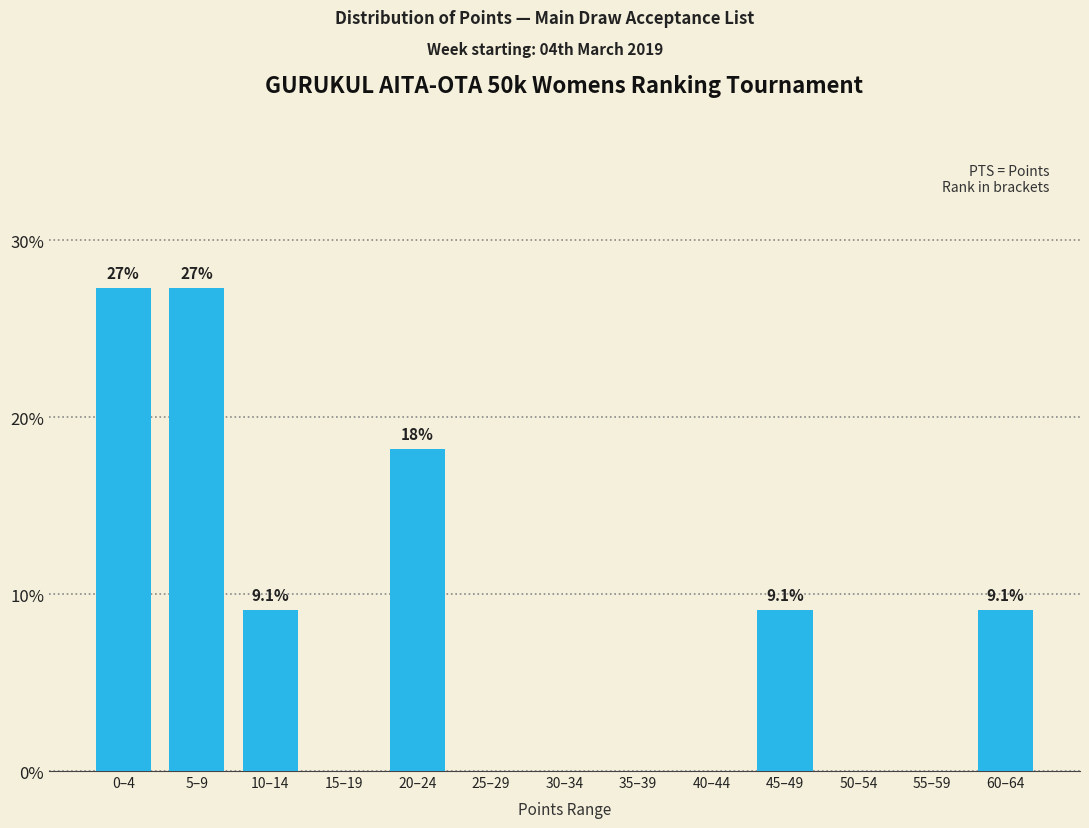

Reading left to right, transcribe all the data shown in this chart.

0–4=27.3	5–9=27.3	10–14=9.1	15–19=0.0	20–24=18.2	25–29=0.0	30–34=0.0	35–39=0.0	40–44=0.0	45–49=9.1	50–54=0.0	55–59=0.0	60–64=9.1